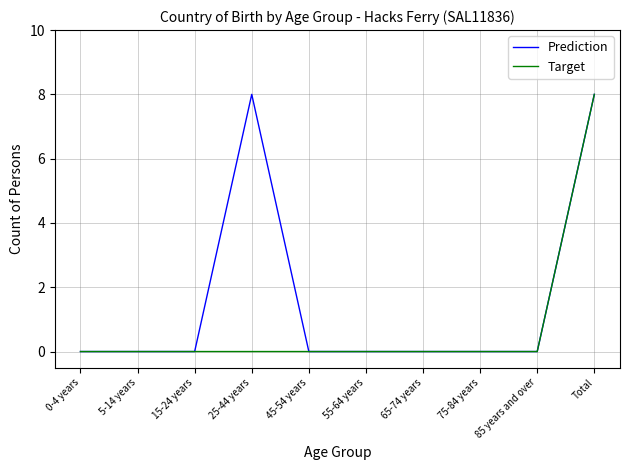

What position from the right is 15-24 years?

8